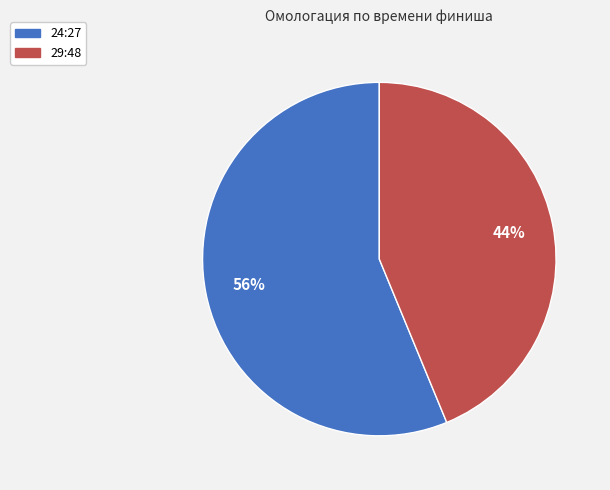

Do 24:27 and 29:48 together represent more than half of the pie?

Yes